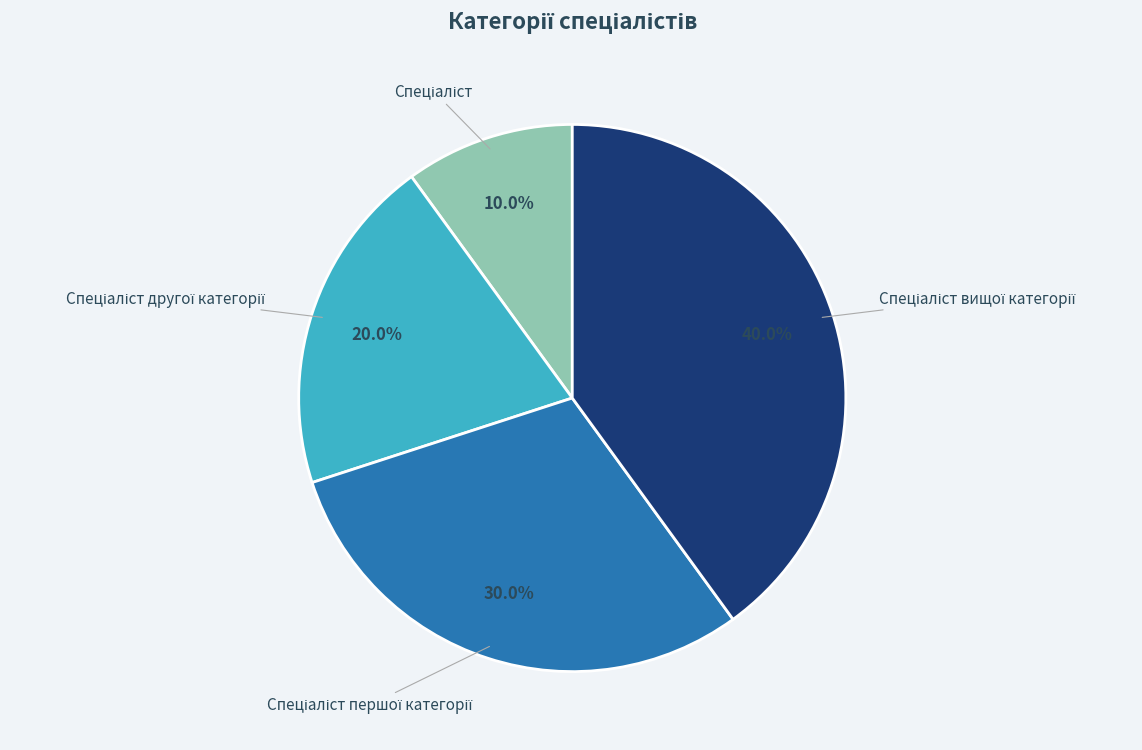

Is there any slice that represents more than half of the pie?

No